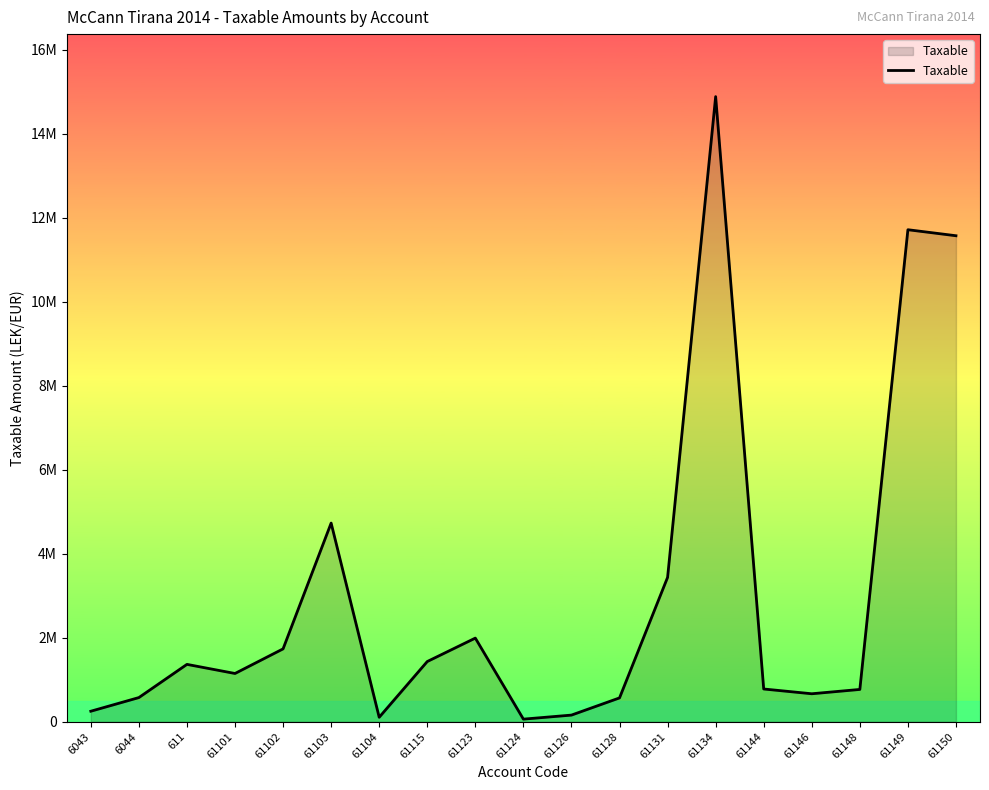

At which category does the chart reach its peak across all series?

61134